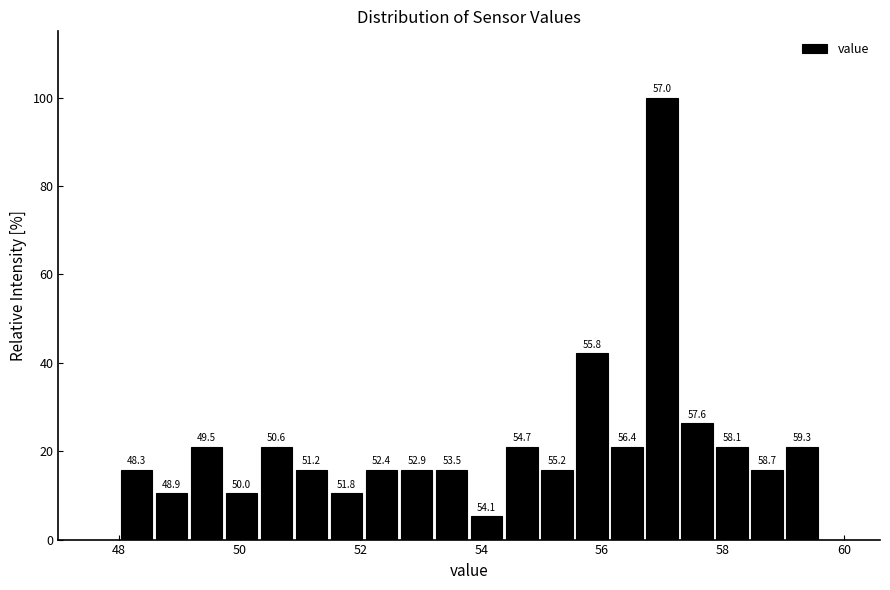

Read against the x-axis, roughly where is the centre of the tallest bar?

57.0